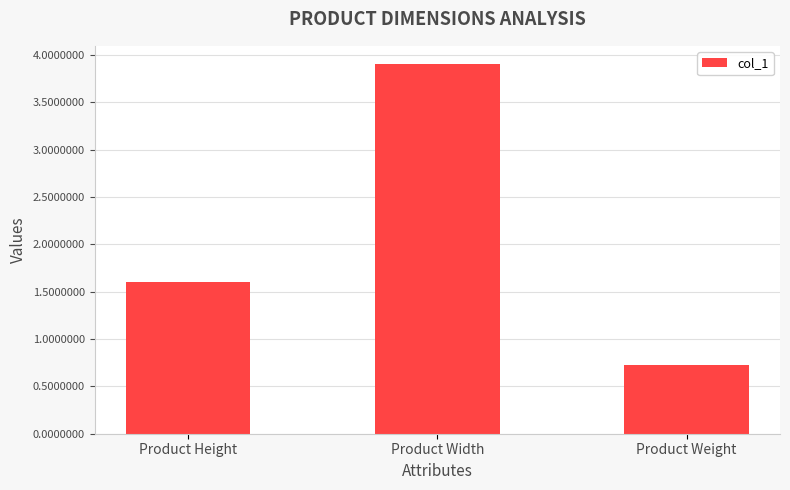

Rank the categories by value from highest to lowest.

Product Width, Product Height, Product Weight